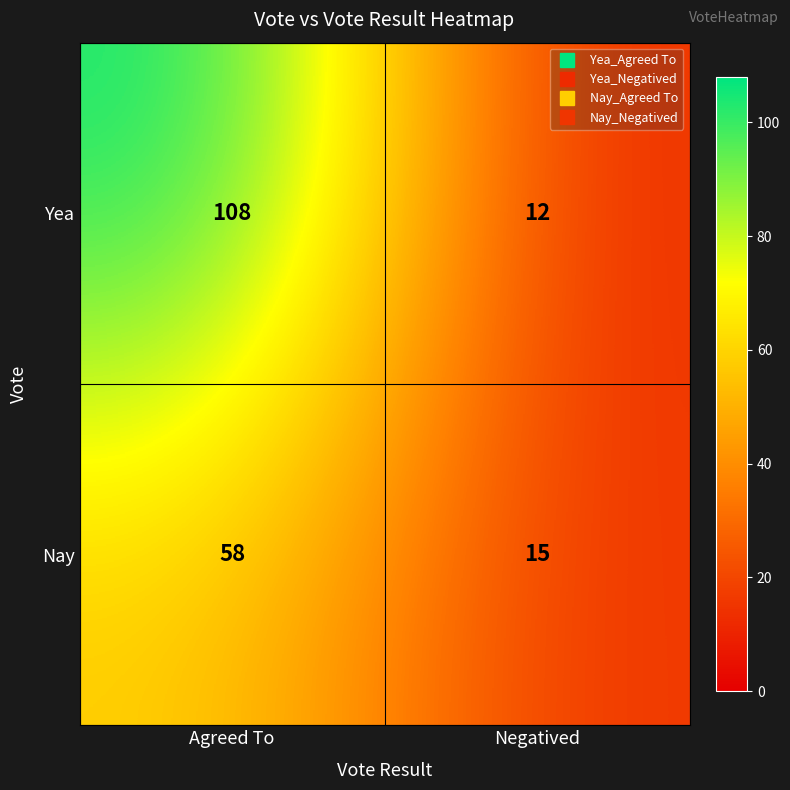

What is the approximate value of Yea at Negatived, to the nearest 10?

10